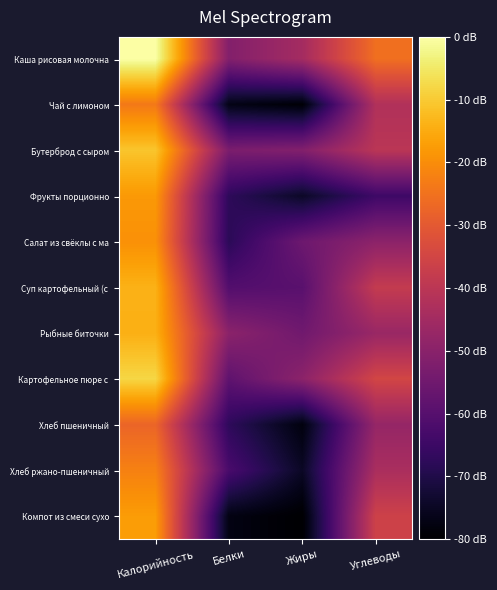

Count the number of data series in this chart.

11